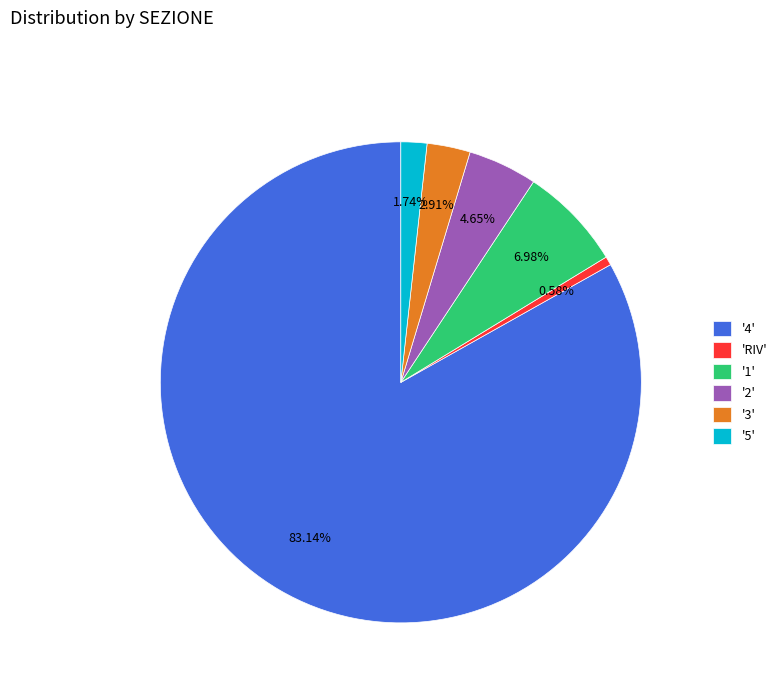

Which category has the biggest portion of the pie?

'4'